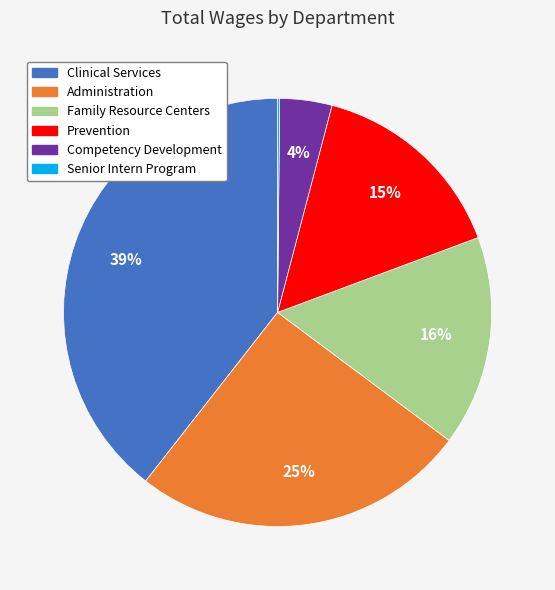

What percentage is the Clinical Services slice, to the nearest percent?

39%